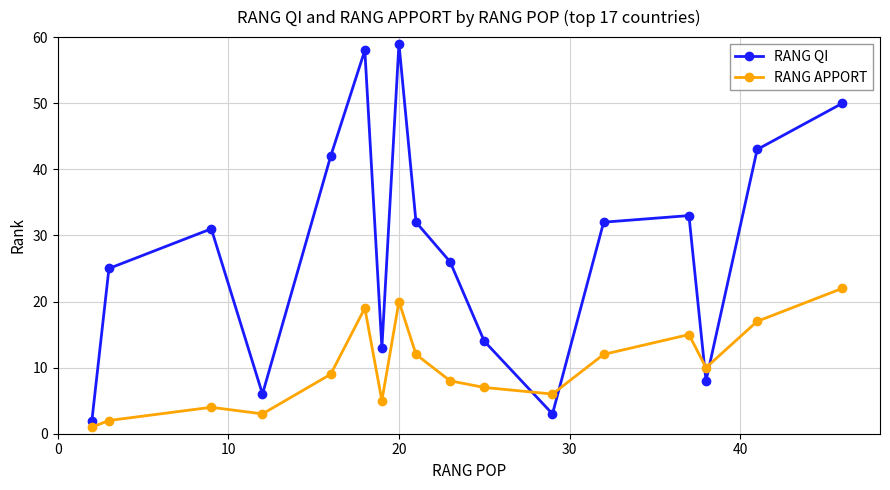

What is the difference between the second highest and minimum values in the RANG QI series?

56